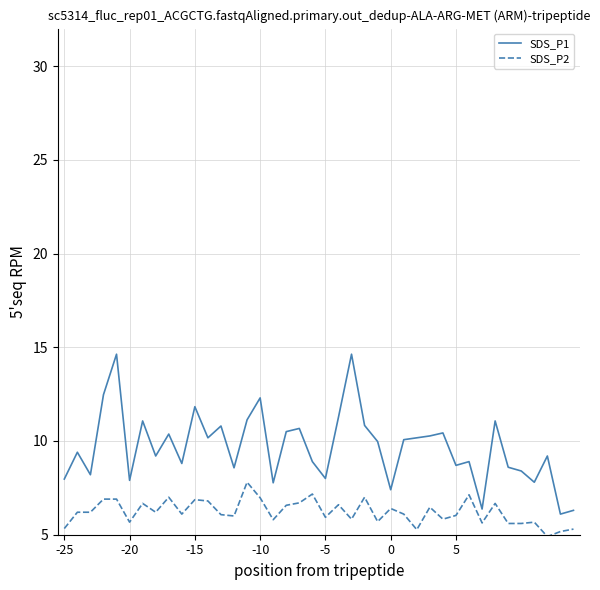

True or false: SDS_P2 and SDS_P1 cross at least once.

False